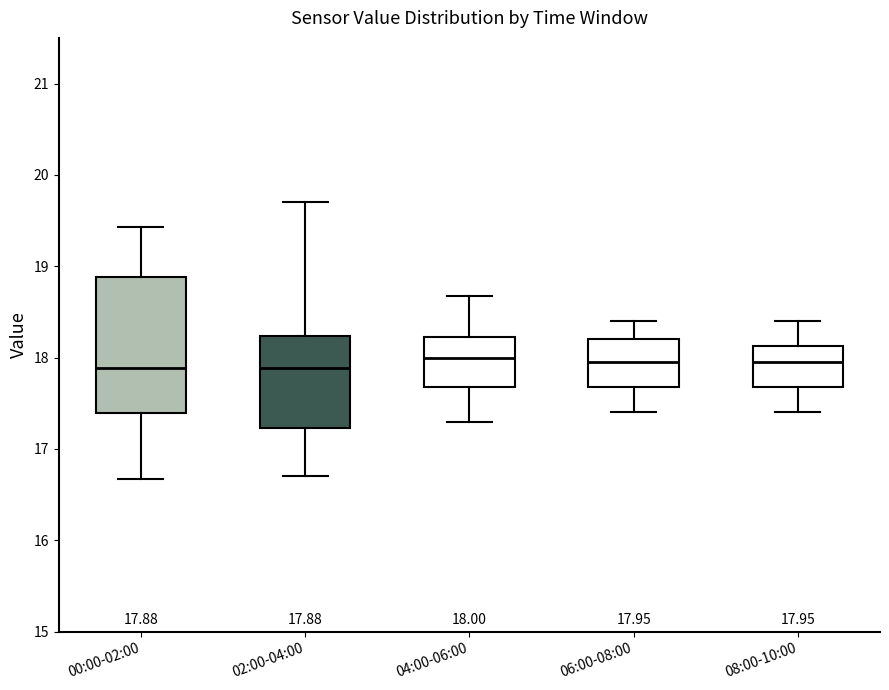

Comparing the boxes themselves (not the whiskers), which one is the tallest?

00:00-02:00